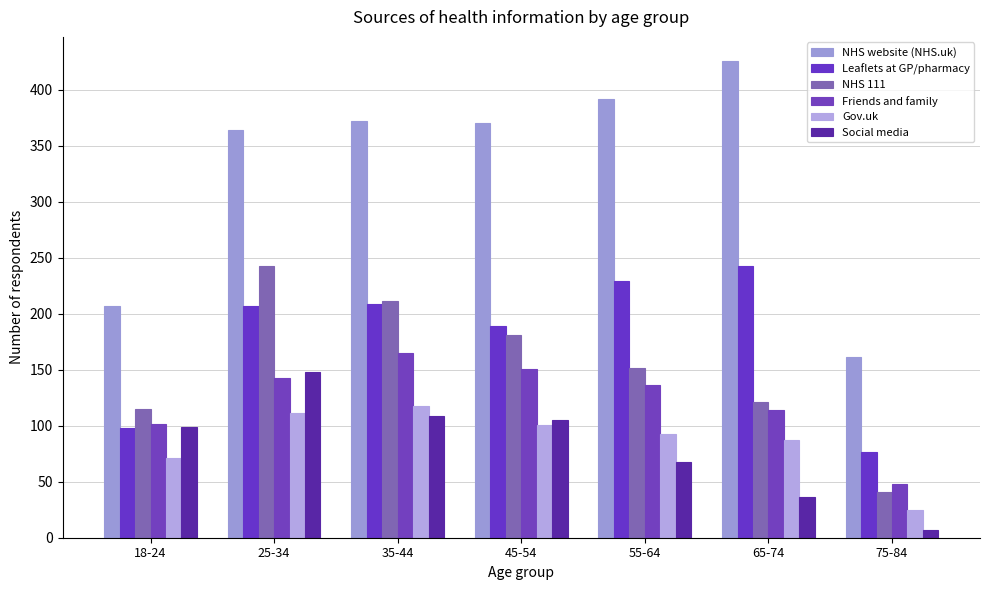

Reading left to right, what are all the values shown in this chart?

NHS website (NHS.uk): 207	364	372	370	392	426	161
Leaflets at GP/pharmacy: 98	207	209	189	229	243	77
NHS 111: 115	243	211	181	152	121	41
Friends and family: 102	143	165	151	136	114	48
Gov.uk: 71	111	118	101	93	87	25
Social media: 99	148	109	105	68	36	7